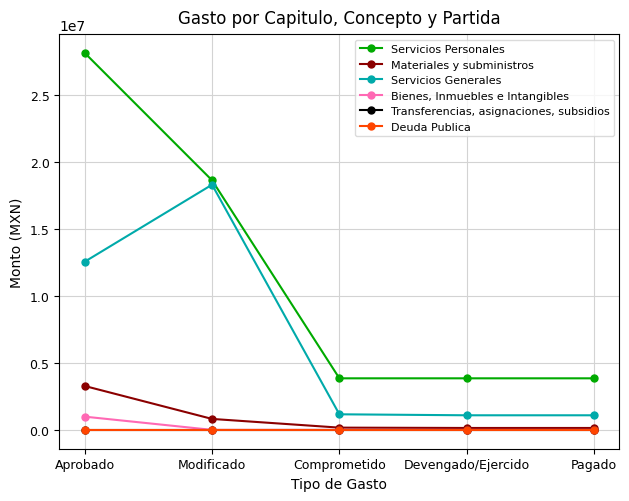

Is this an area chart (filled region under the line)?

No